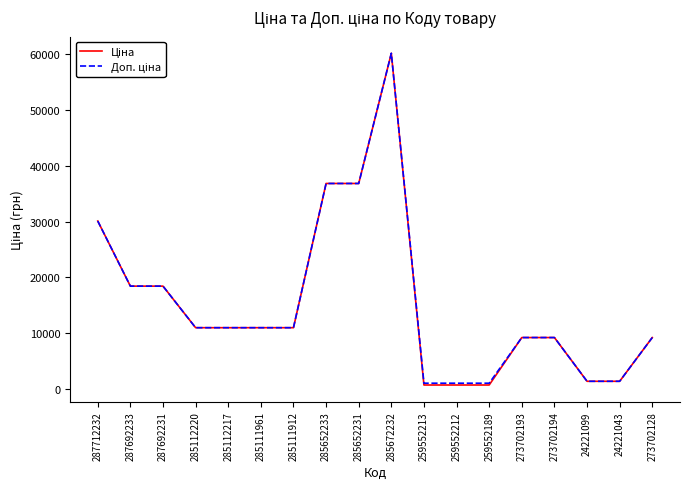

What is the maximum value shown in the chart?

60205.6